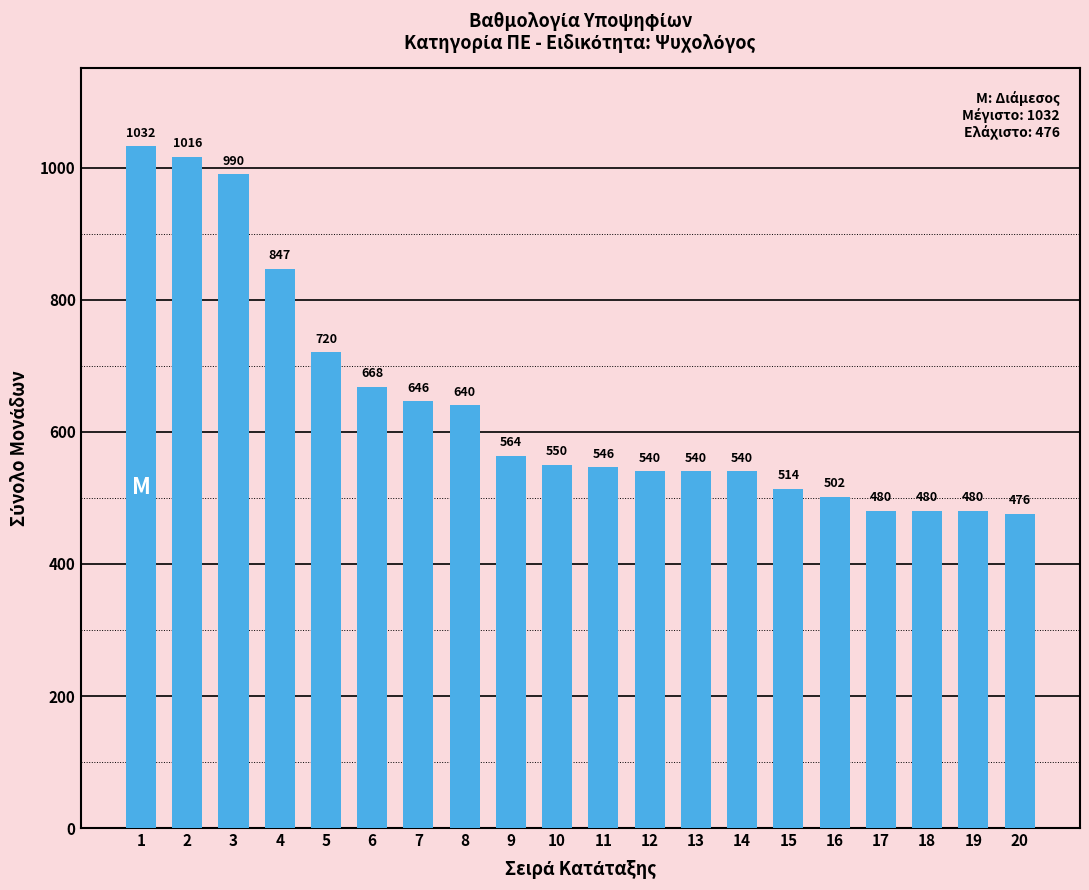

Between 18 and 13, which is larger?

13